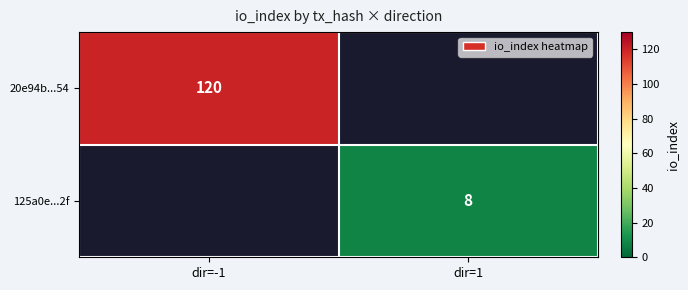

True or false: 125a0e...2f has a value of 8 at dir=1.

True